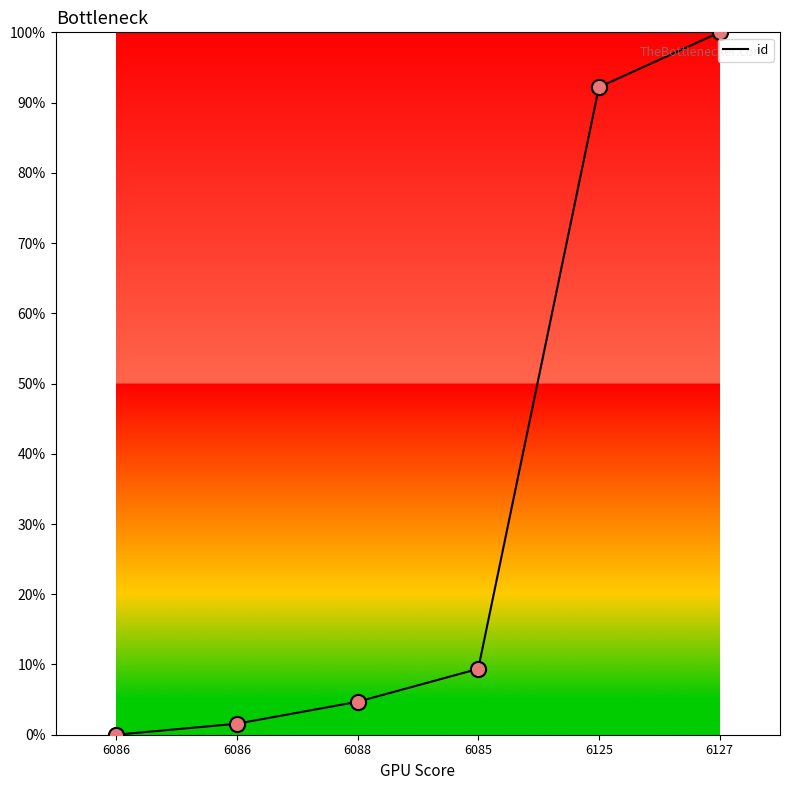

What is the change in value from 6086 to 6088?

+4.7